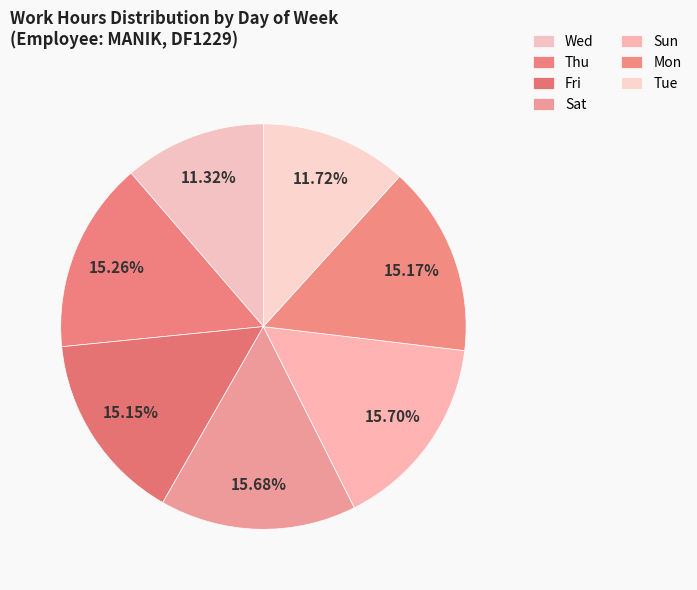

Do Thu and Sun together represent more than half of the pie?

No